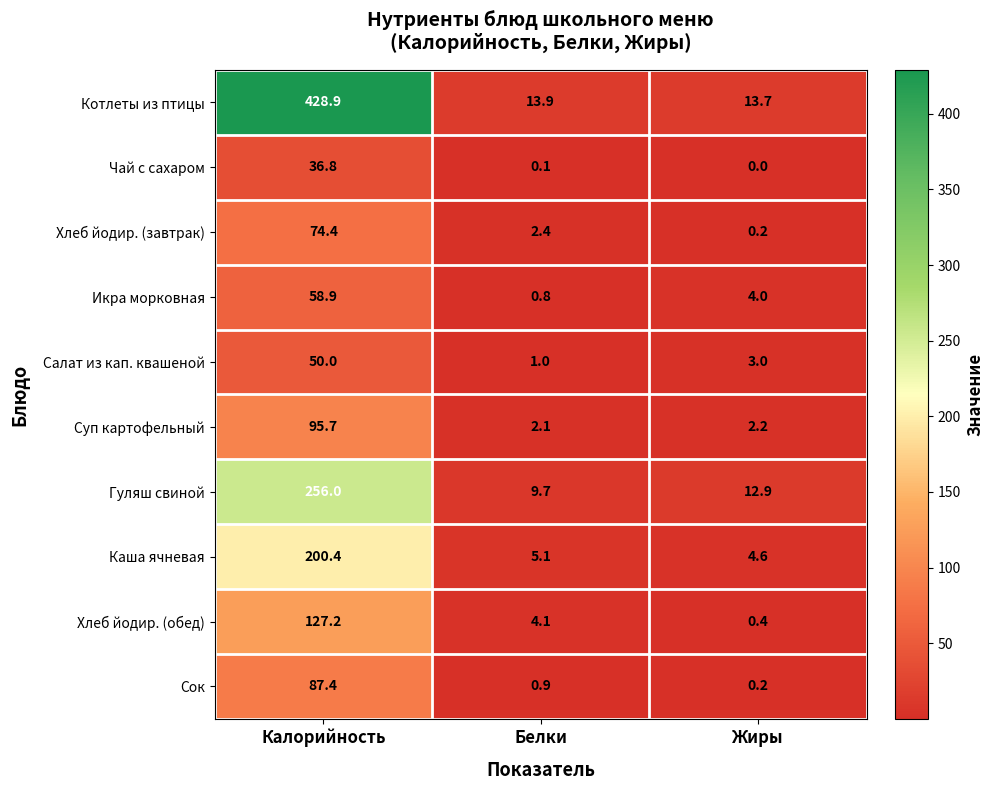

What is the total value across all series at Калорийность?

1415.7